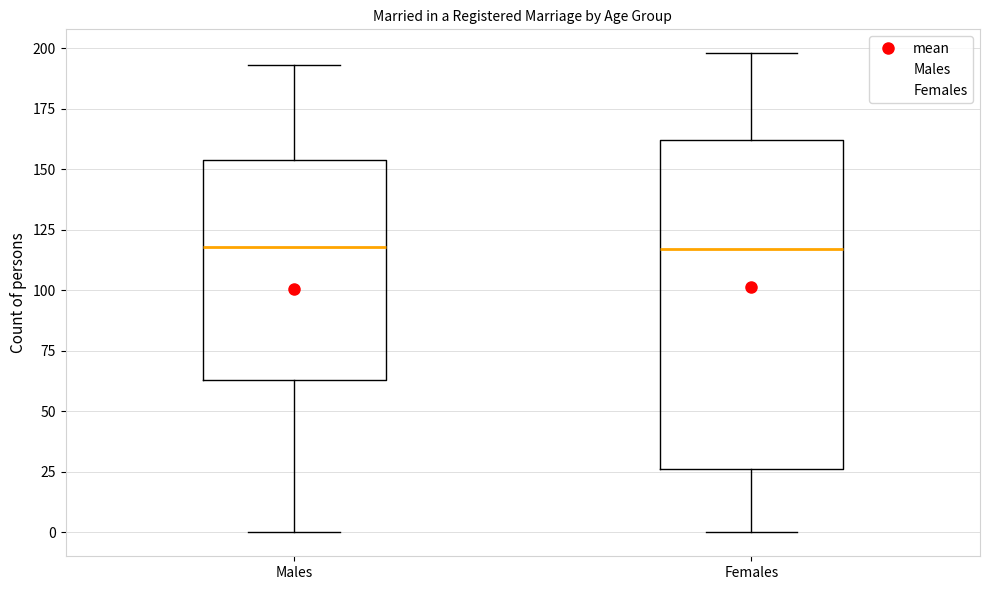

Reading left to right, transcribe this box plot: for each box, give where its median line is, the range the box spans, and where its two whiskers end, as read against the y-axis. The values are not printed on the chart, so give them approximately, as read against the axis.

Males: median 120, box 65 to 155, whiskers 0 to 195
Females: median 115, box 25 to 160, whiskers 0 to 200